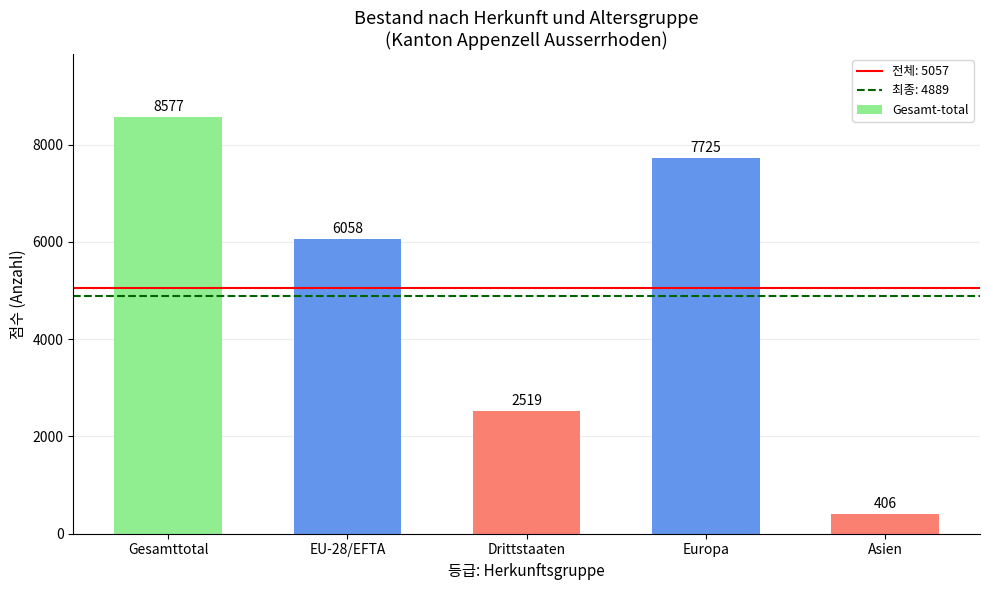

Reading right to left, list all the values displayed in this chart.

Asien=406	Europa=7725	Drittstaaten=2519	EU-28/EFTA=6058	Gesamttotal=8577